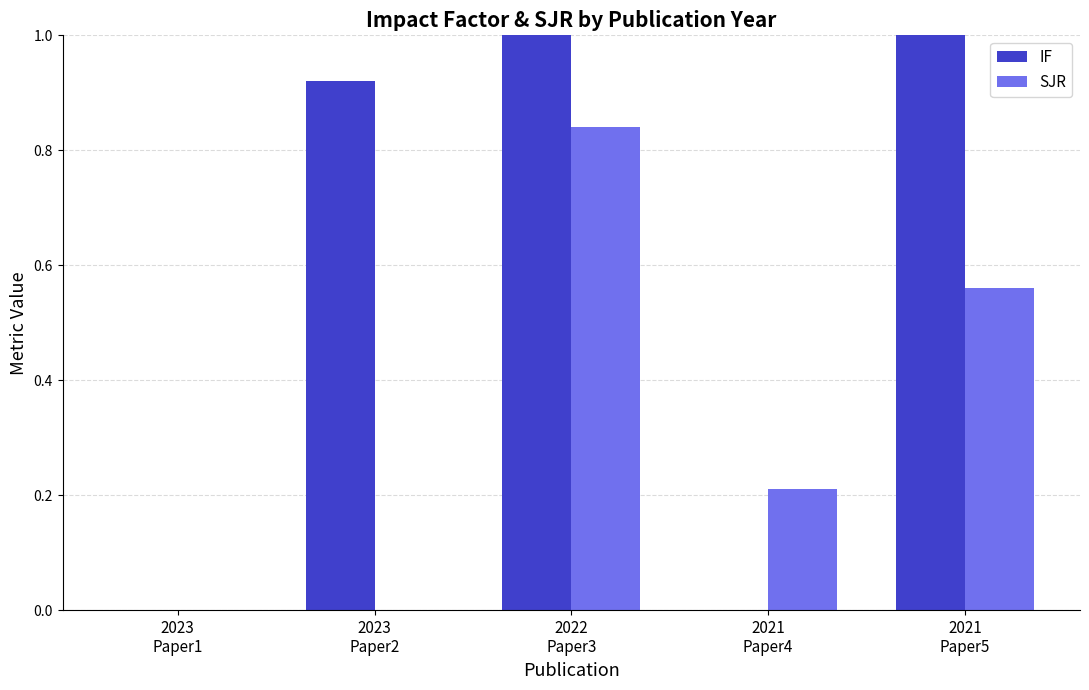

Which series has the largest total across all categories?

IF